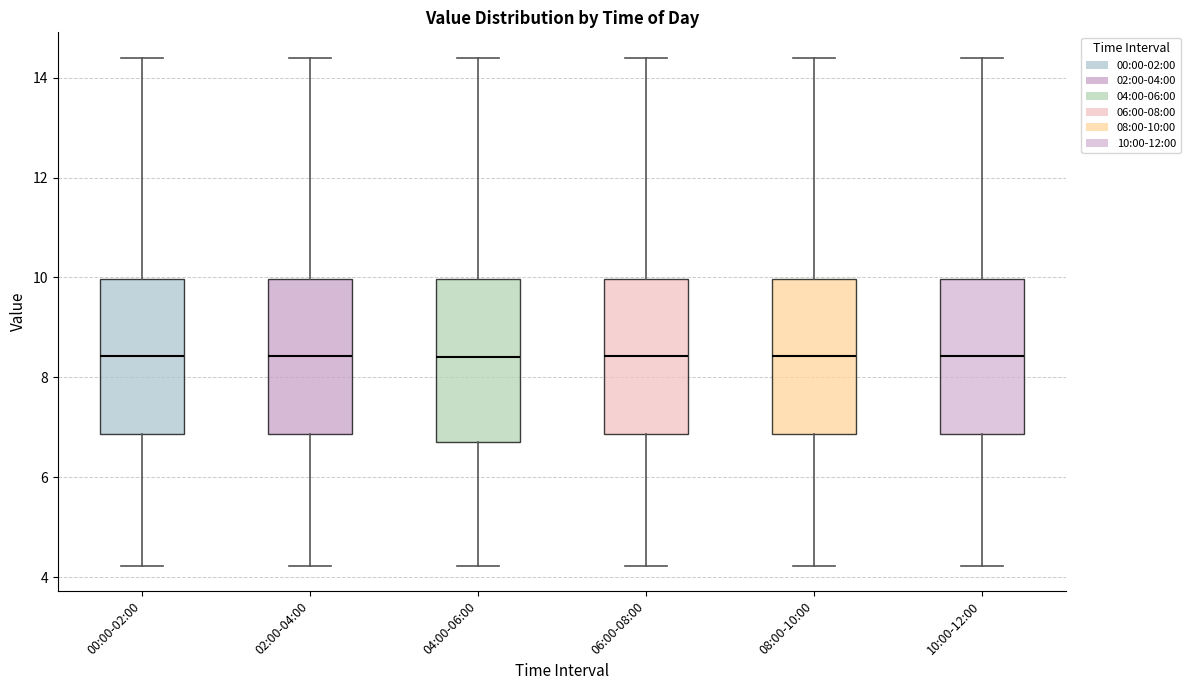

Where is the upper edge of the box for 06:00-08:00 on the y-axis? The values are not printed on the chart, so give them approximately, as read against the axis.

10.0